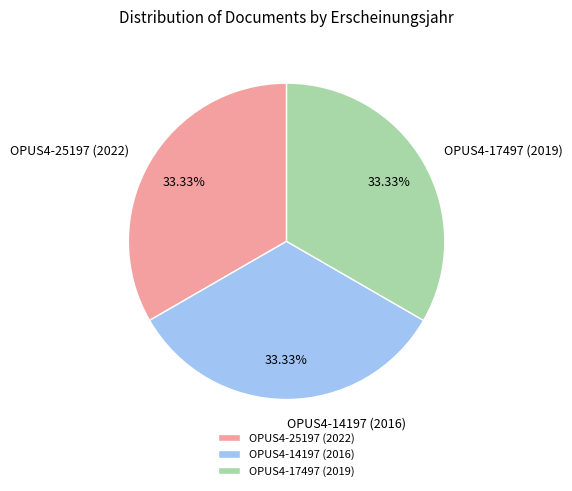

How much of the chart is everything except OPUS4-14197 (2016)?

66.7%